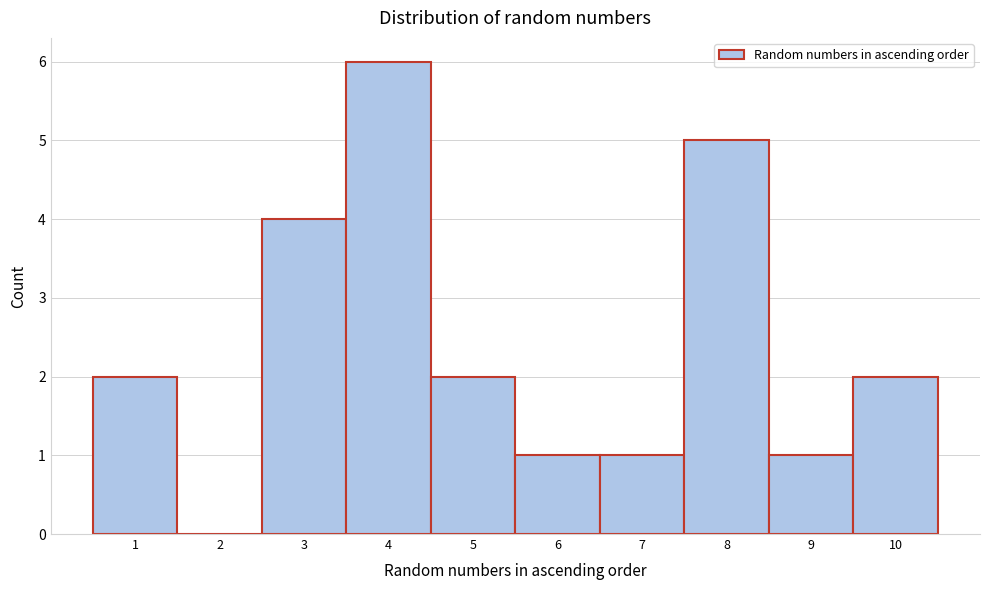

Reading left to right, list every bar in this chart as the range it spans on the x-axis followed by its height. The values are not printed on the chart, so give them approximately, as read against the axis.

0.5 to 1.5: 2
1.5 to 2.5: 0
2.5 to 3.5: 4
3.5 to 4.5: 6
4.5 to 5.5: 2
5.5 to 6.5: 1
6.5 to 7.5: 1
7.5 to 8.5: 5
8.5 to 9.5: 1
9.5 to 10.5: 2